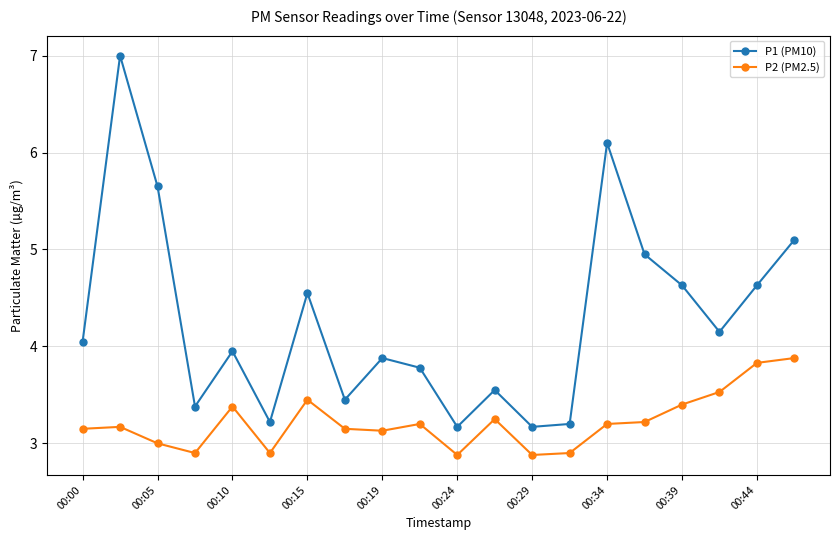

What is the difference between the maximum and minimum values in the P2 (PM2.5) series?

1.0